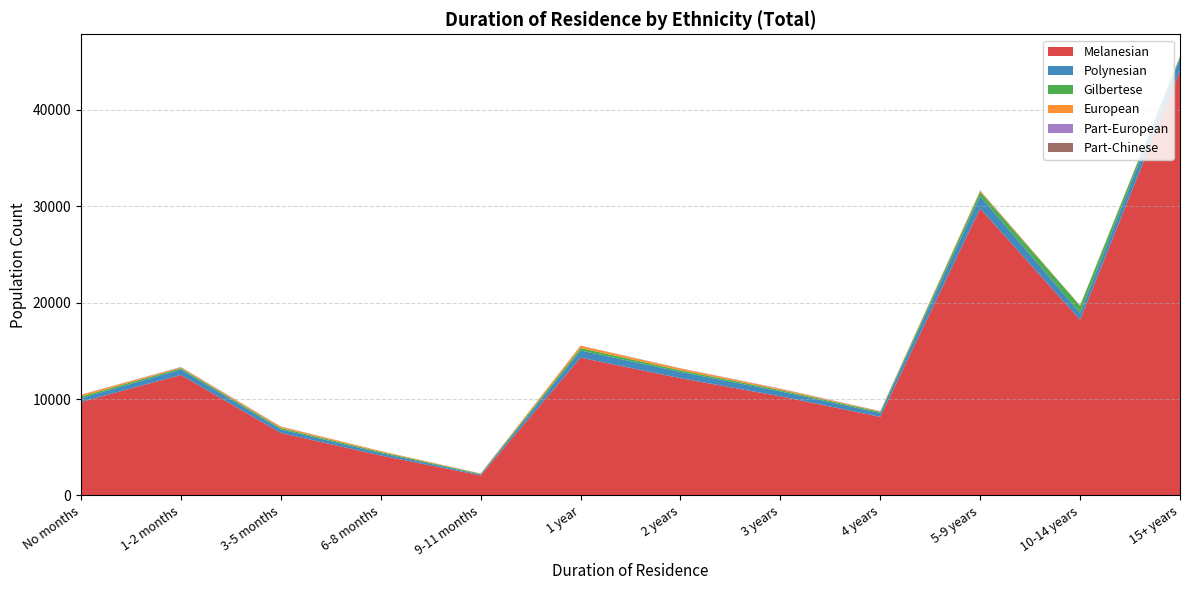

Reading right to left, extract all data points from this chart.

Melanesian: 44049	18217	29768	8148	10277	12158	14295	2073	4138	6475	12493	9690
Polynesian: 1302	717	1273	402	513	655	740	90	256	373	569	401
Gilbertese: 159	746	468	119	142	167	255	75	115	137	142	173
European: 41	20	113	56	115	188	235	23	87	136	85	170
Part-European: 18	7	22	16	26	23	16	10	3	25	29	15
Part-Chinese: 10	11	14	7	9	2	3	2	0	4	4	8